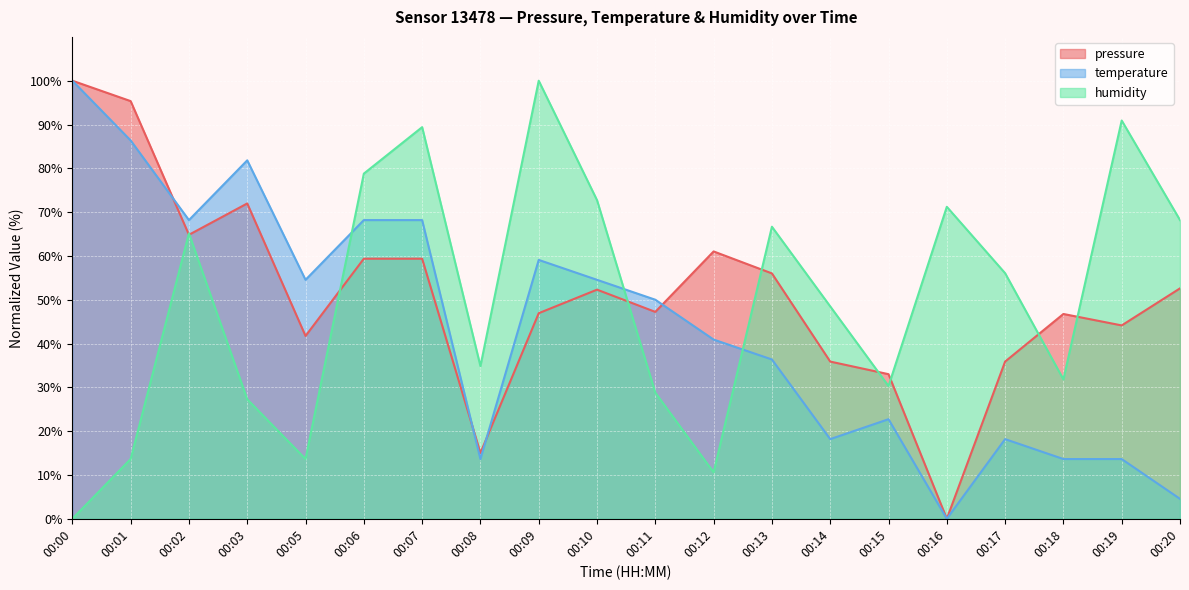

Which series changed the most between 00:00 and 00:07?

humidity